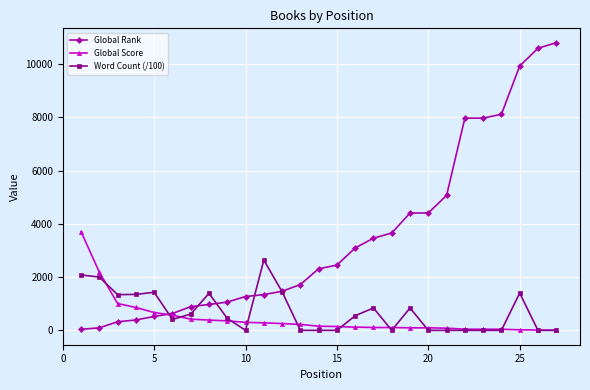

What is the difference between the maximum and minimum values in the Global Rank series?

10765